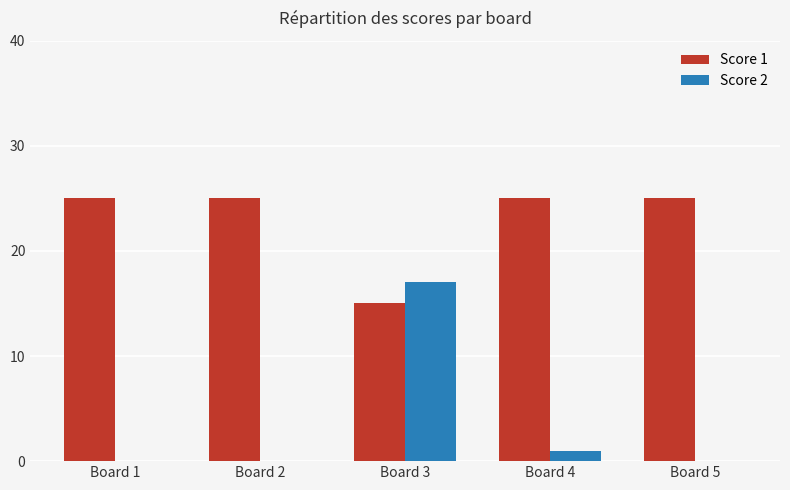

Which series has the largest range (max minus min)?

Score 2